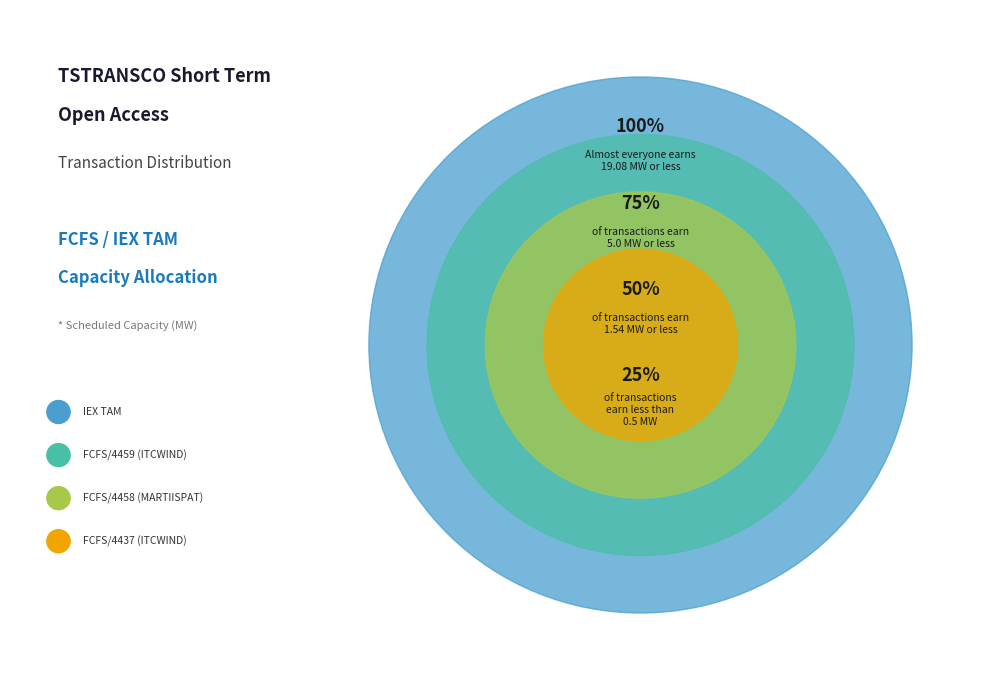

Which has a higher value, FCFS/4459 (ITCWIND) or IEX TAM?

IEX TAM